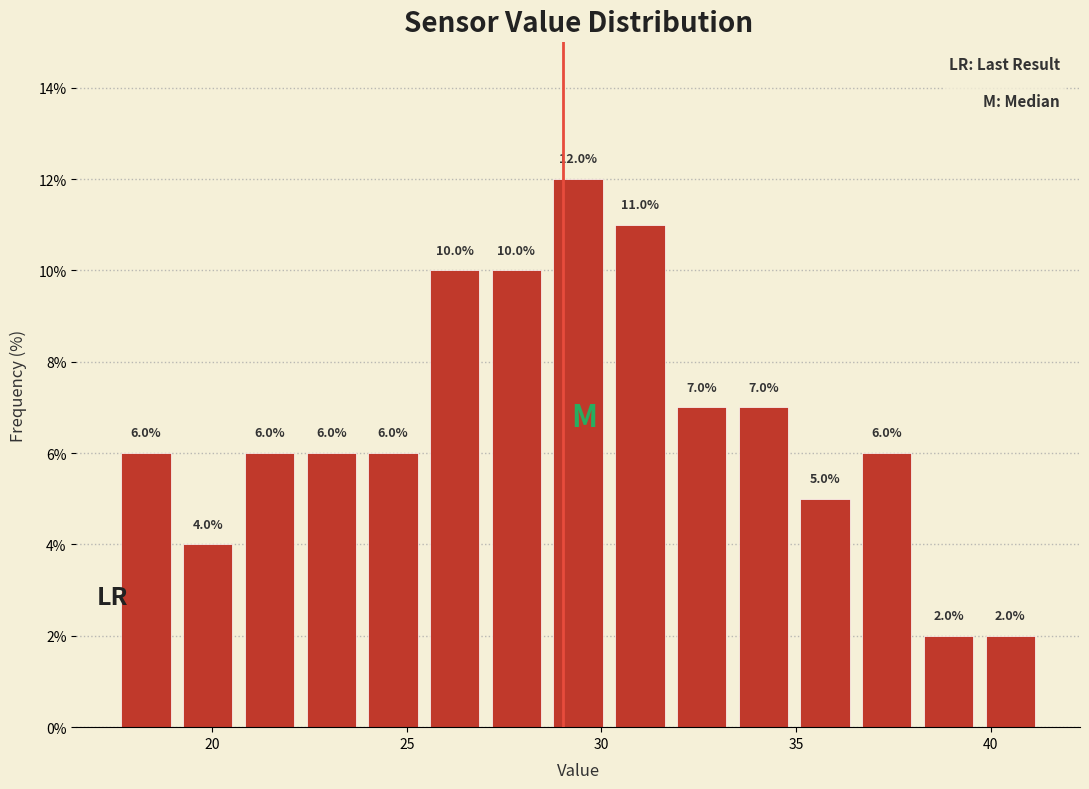

Read against the x-axis, roughly where is the centre of the tallest bar?

29.5